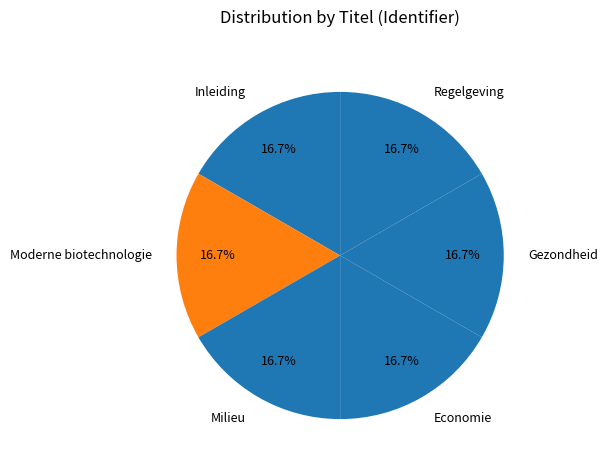

Is the sum of Regelgeving and Moderne biotechnologie greater than half?

No